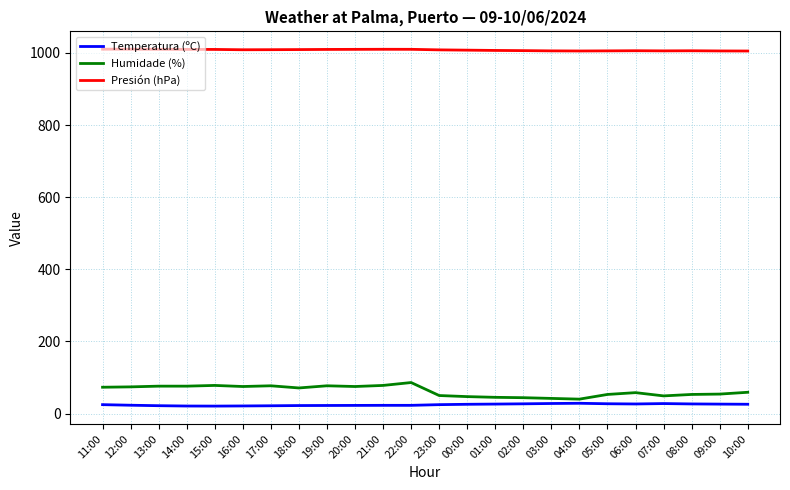

What is the minimum value for Presión (hPa)?

1005.2